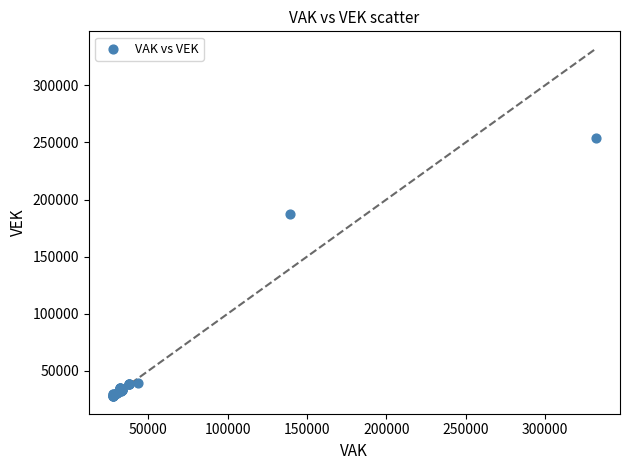

What Y value in the scatter plot is closest to 141051?

187347